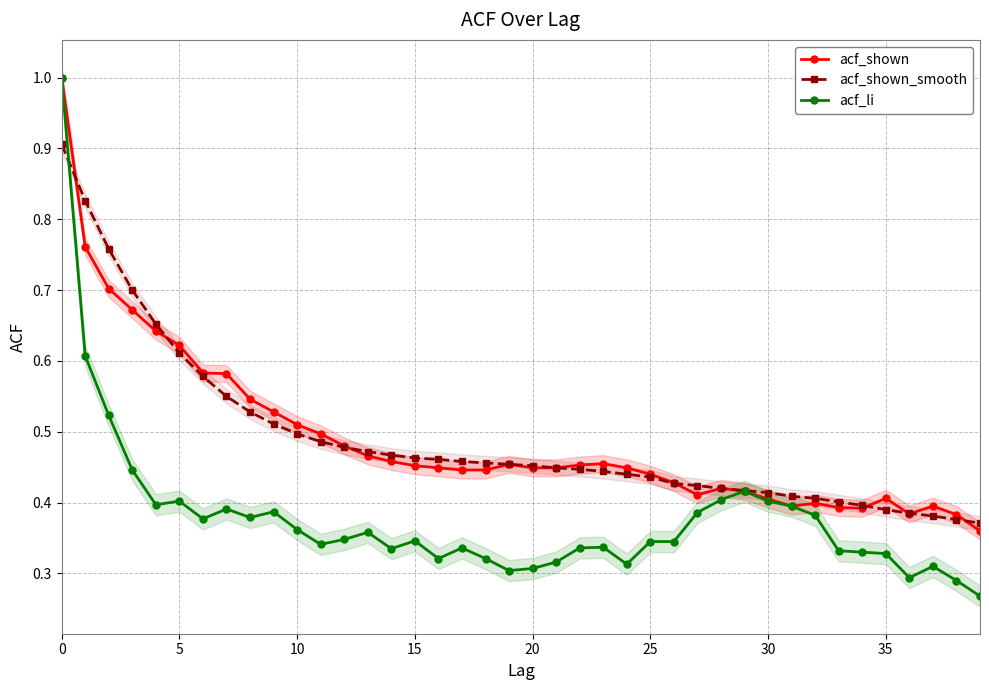

What is the value of the acf_shown point at the 13th from the left?

0.5